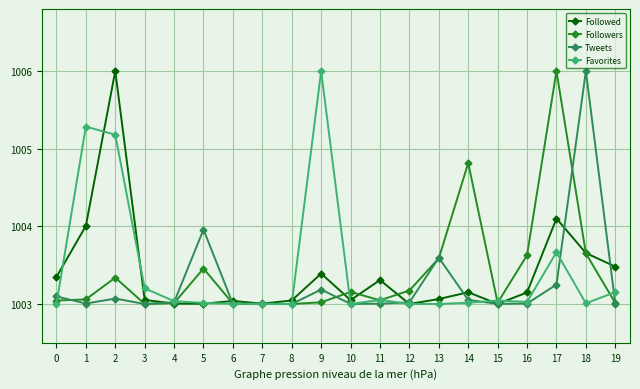

After their last crossing, which series has the higher values: Favorites or Followers?

Favorites